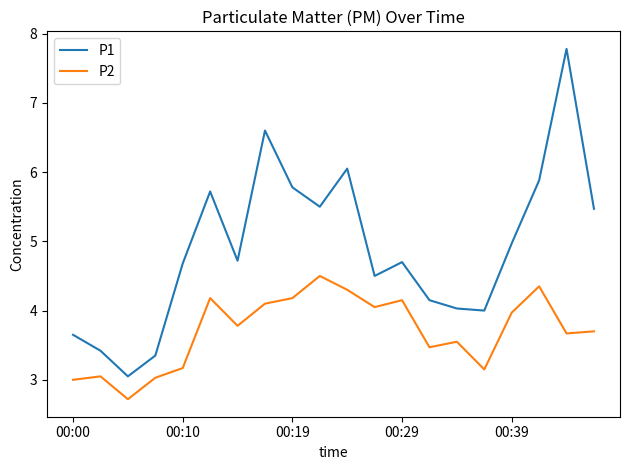

True or false: P2 has more than 1 interior local peaks.

True